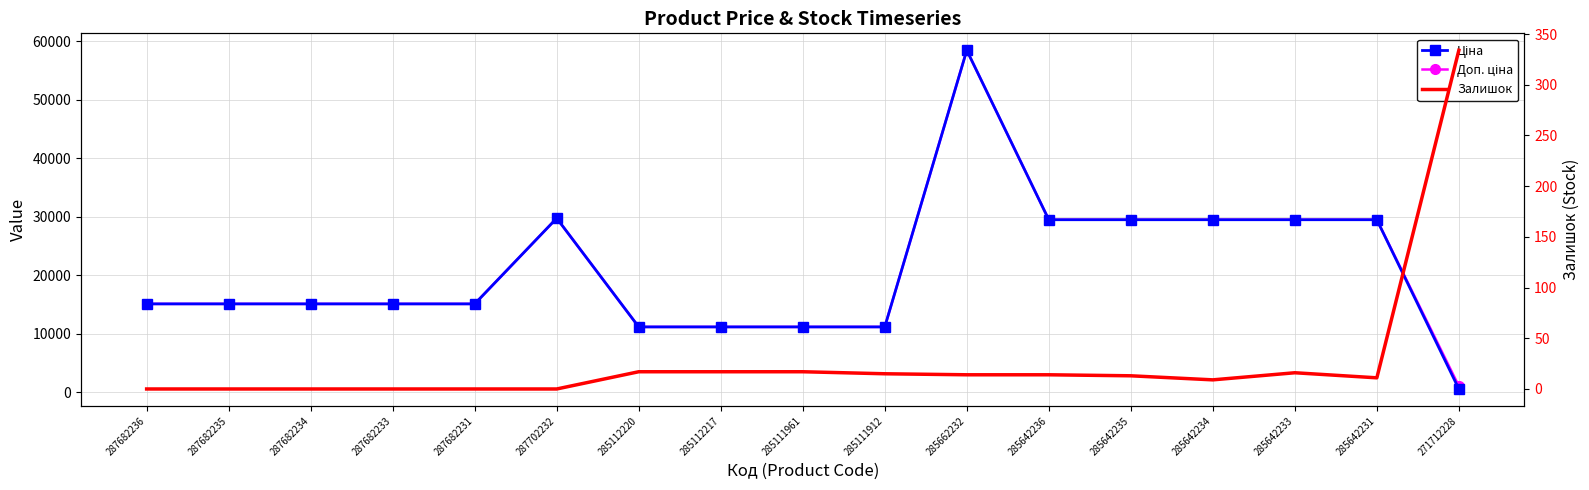

True or false: Залишок and Ціна intersect in this chart.

False